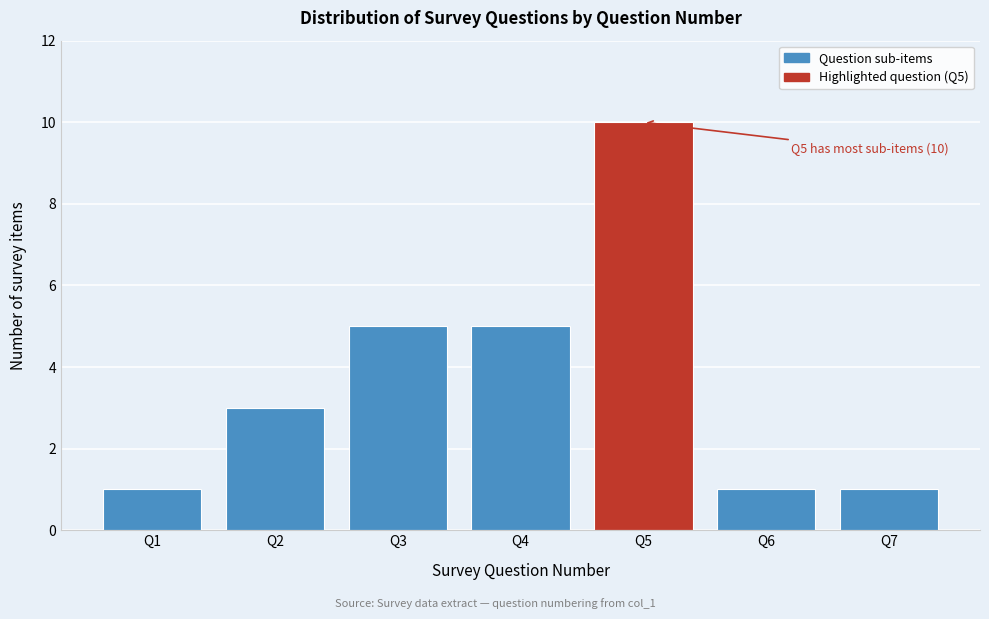

Over which range of the x-axis is the bar tallest?

4.5 to 5.5